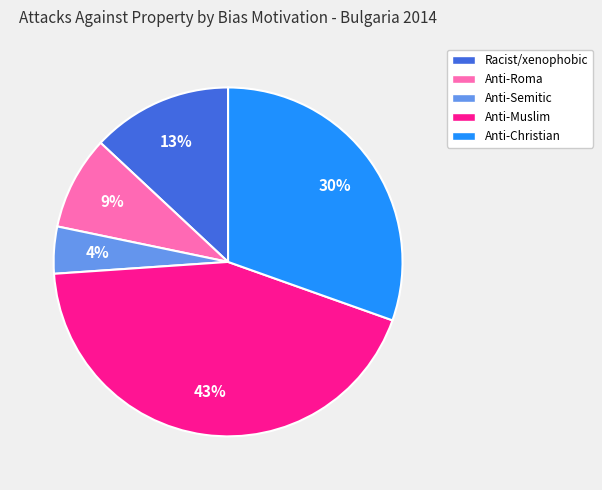

To the nearest percent, what is the average slice percentage?

20%